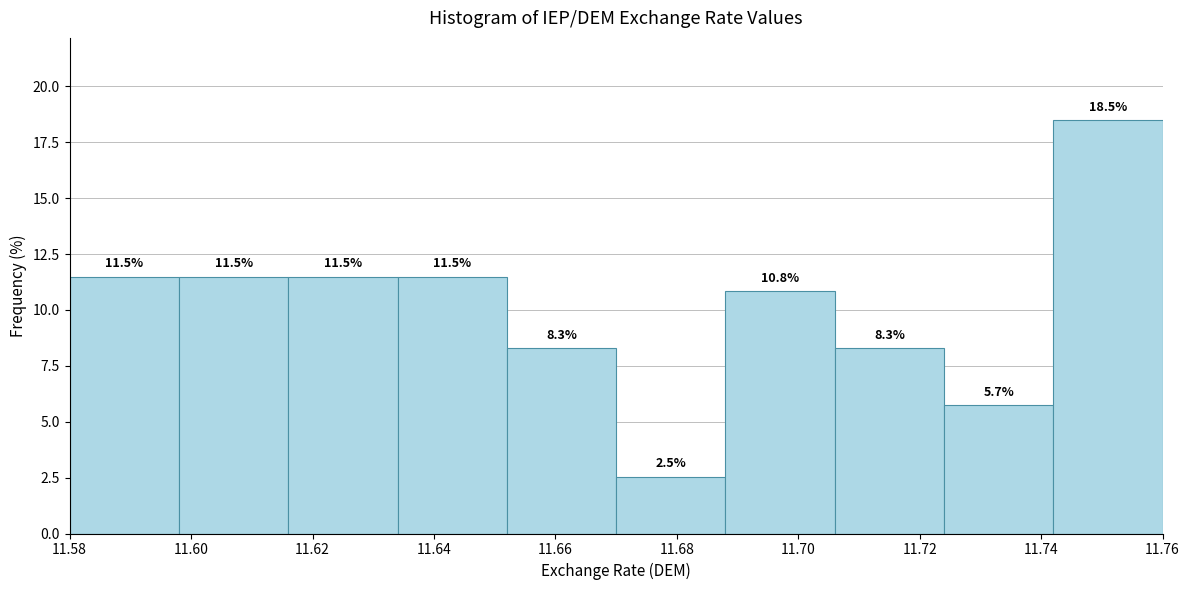

Which range on the x-axis has the tallest bar?

11.742 to 11.760